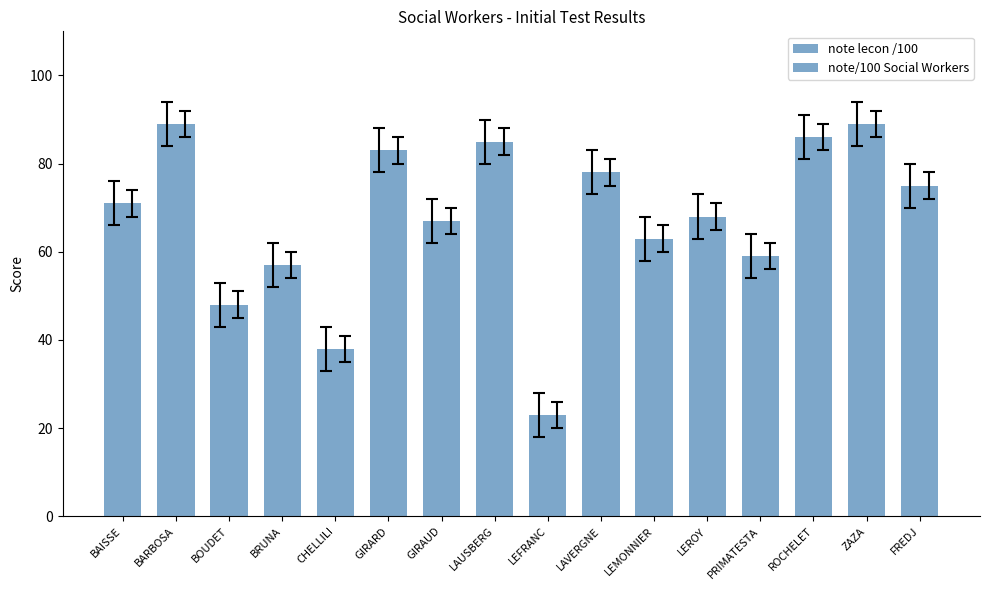

Reading left to right, what are all the values shown in this chart?

note lecon /100: 71	89	48	57	38	83	67	85	23	78	63	68	59	86	89	75
note/100 Social Workers: 71	89	48	57	38	83	67	85	23	78	63	68	59	86	89	75